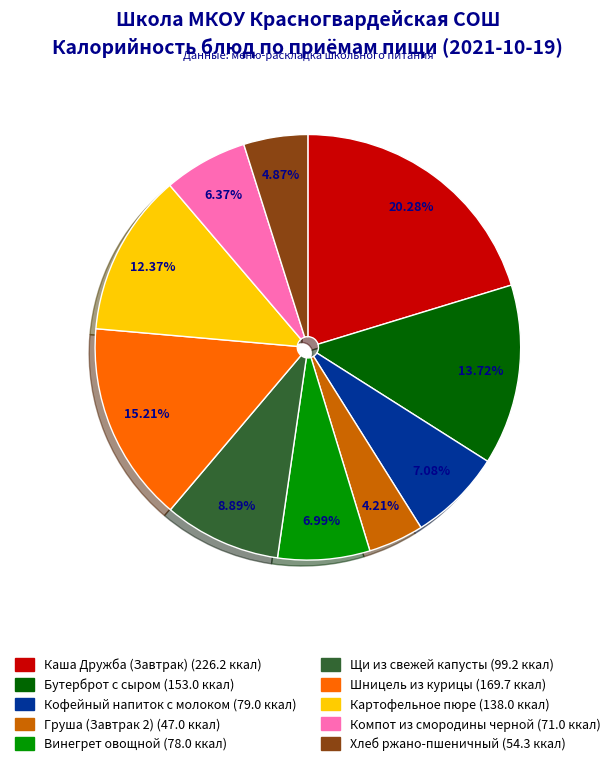

Which category has the smallest portion of the pie?

Груша (Завтрак 2)